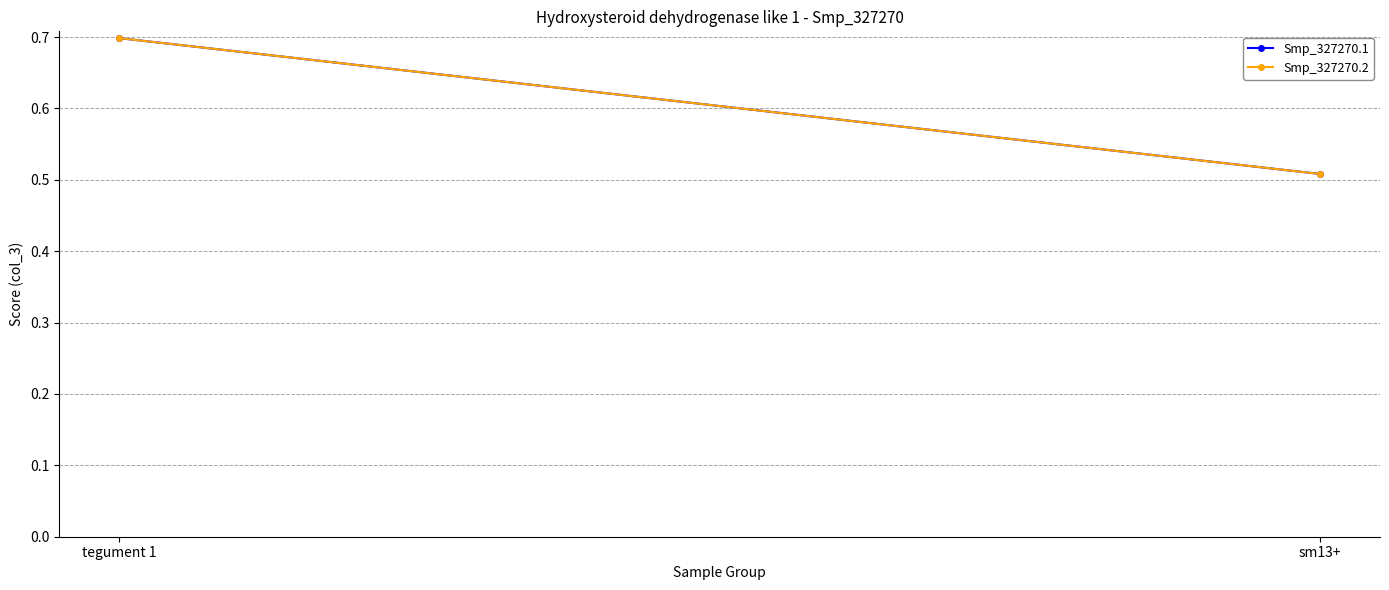

Count the Smp_327270.1 values in the range 0 to 1.

2